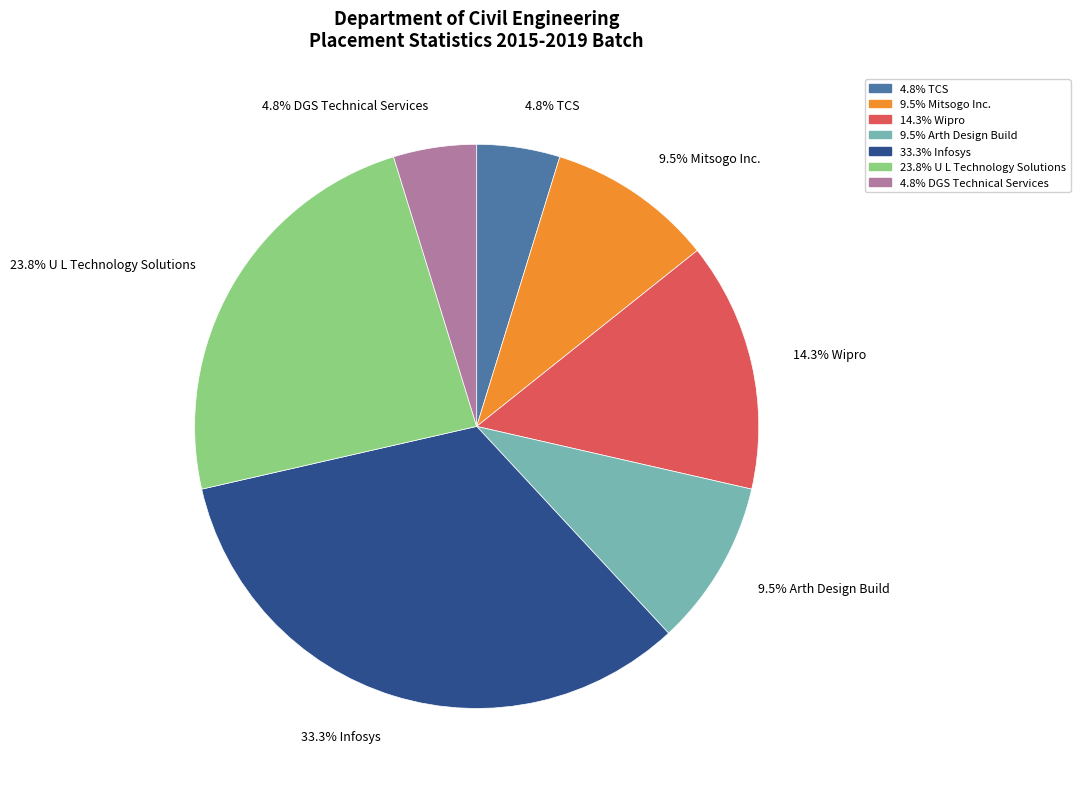

Does any single category account for the majority?

No